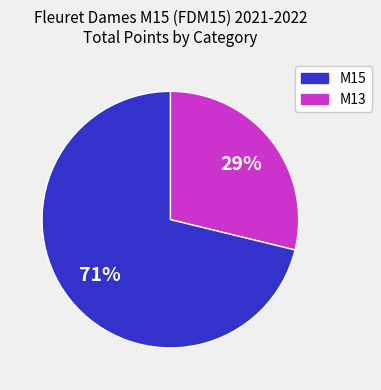

Is there a majority slice in this chart?

Yes